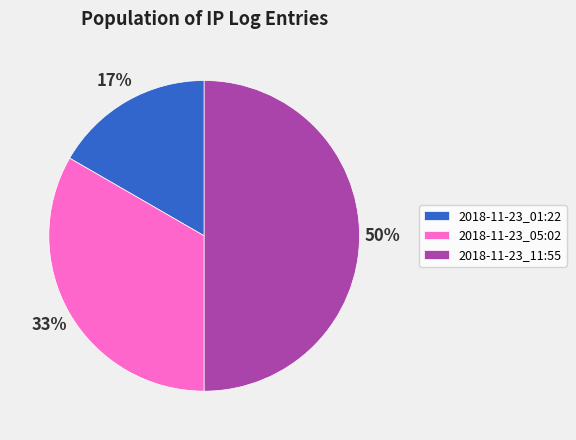

Approximately how many times larger is the value at 2018-11-23_01:22 compared to 2018-11-23_11:55?

0.3